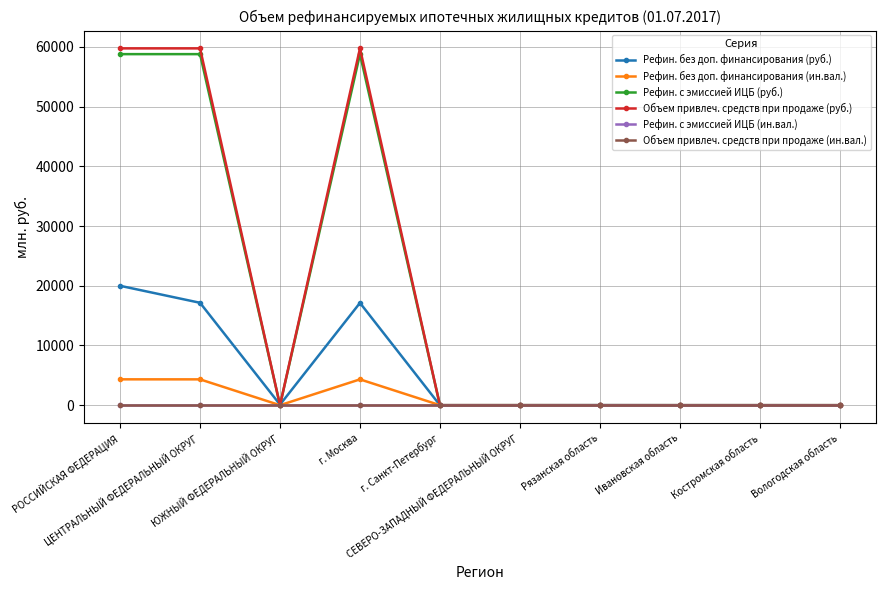

Reading right to left, transcribe all the data shown in this chart.

Рефин. без доп. финансирования (руб.): 1	4	4	11	6	5	17130	92	17148	19991
Рефин. без доп. финансирования (ин.вал.): 0	0	0	0	5	5	4327	0	4327	4331
Рефин. с эмиссией ИЦБ (руб.): 0	0	0	0	0	0	58780	0	58780	58780
Объем привлеч. средств при продаже (руб.): 0	0	0	0	0	0	59745	0	59745	59745
Рефин. с эмиссией ИЦБ (ин.вал.): 0	0	0	0	0	0	0	0	0	0
Объем привлеч. средств при продаже (ин.вал.): 0	0	0	0	0	0	0	0	0	0